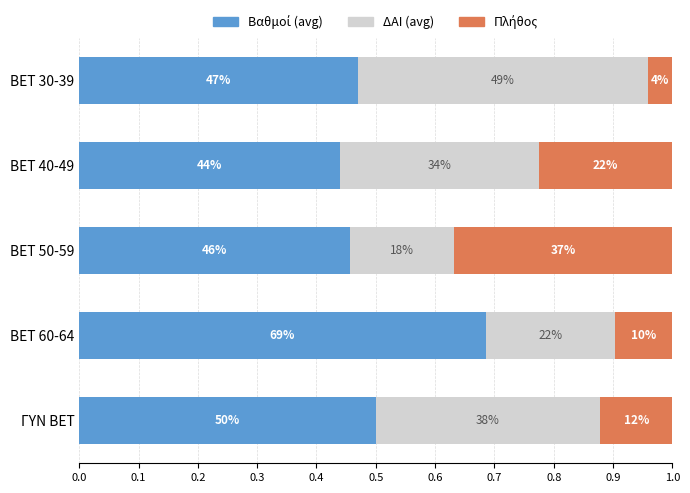

What are all the series names shown in the legend?

Βαθμοί (avg), ΔΑΙ (avg), Πλήθος